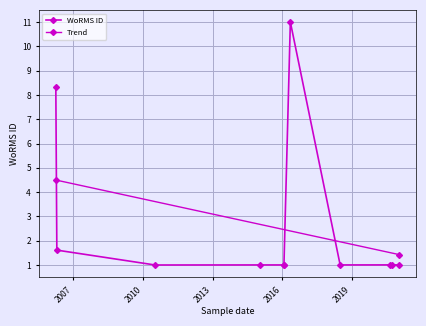

What is the difference between the maximum and minimum values?

10.0